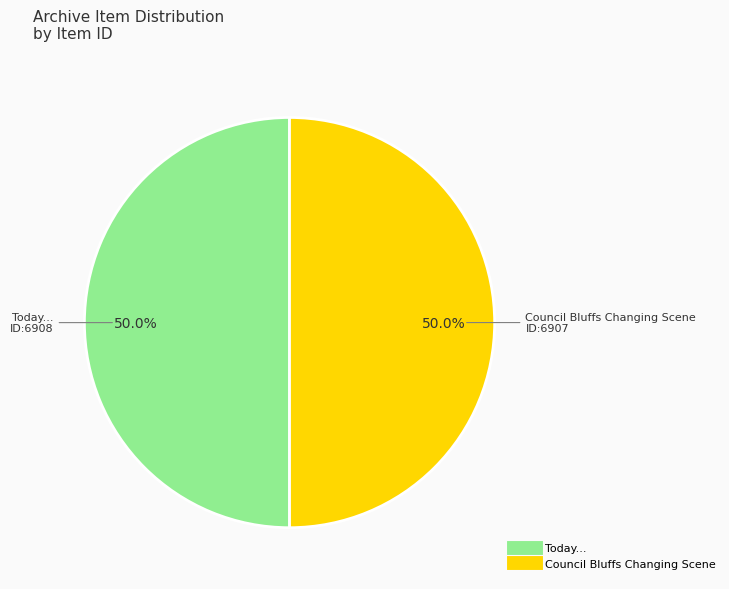

True or false: Today... accounts for 50% of the total.

True